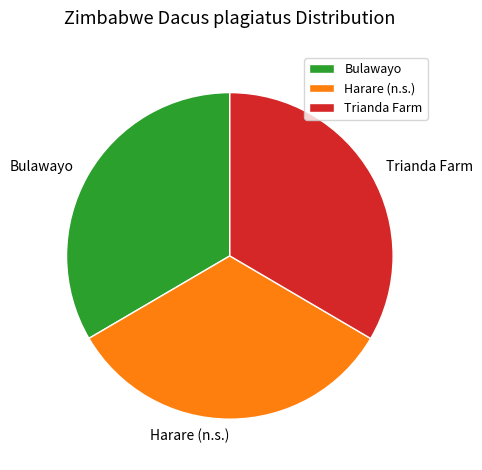

Combined, do Trianda Farm and Bulawayo account for over 50%?

Yes